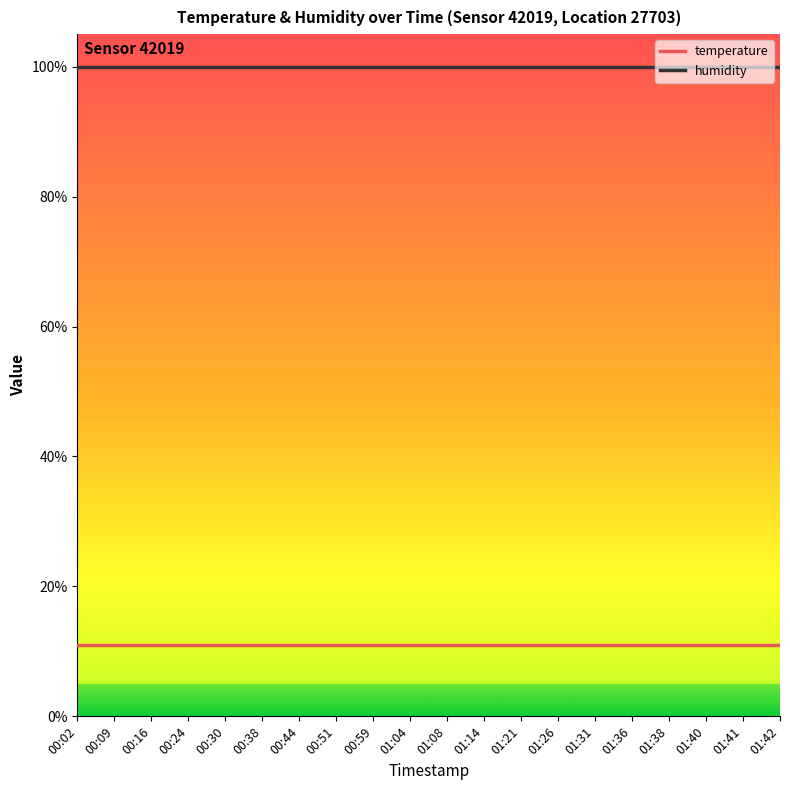

What is the total value across all series at 01:14?

110.9